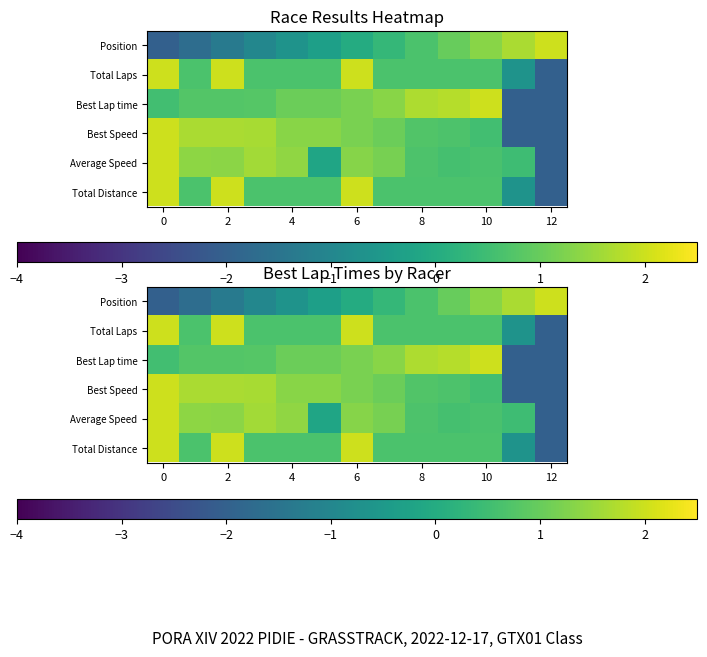

Which has a higher value, 9 or 8?

9